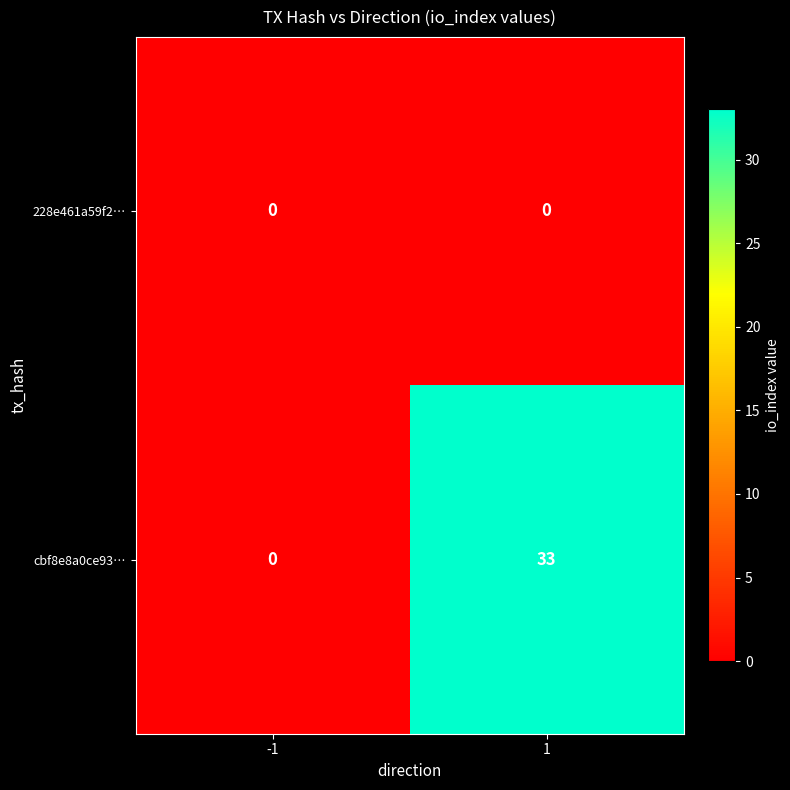

Which series has the widest spread of values?

cbf8e8a0ce93…